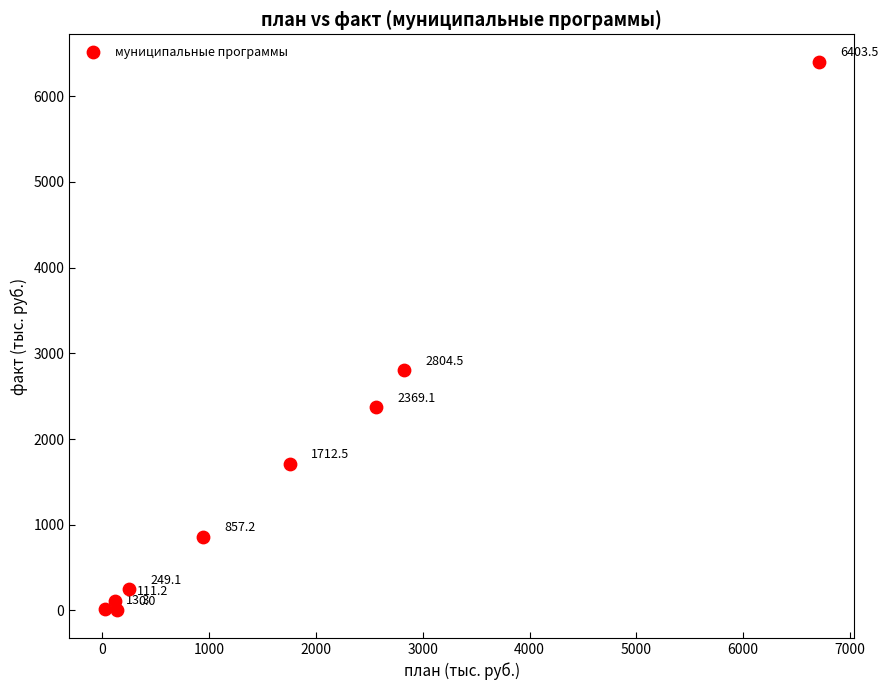

What Y value in the scatter plot is closest to 3201?

2804.5